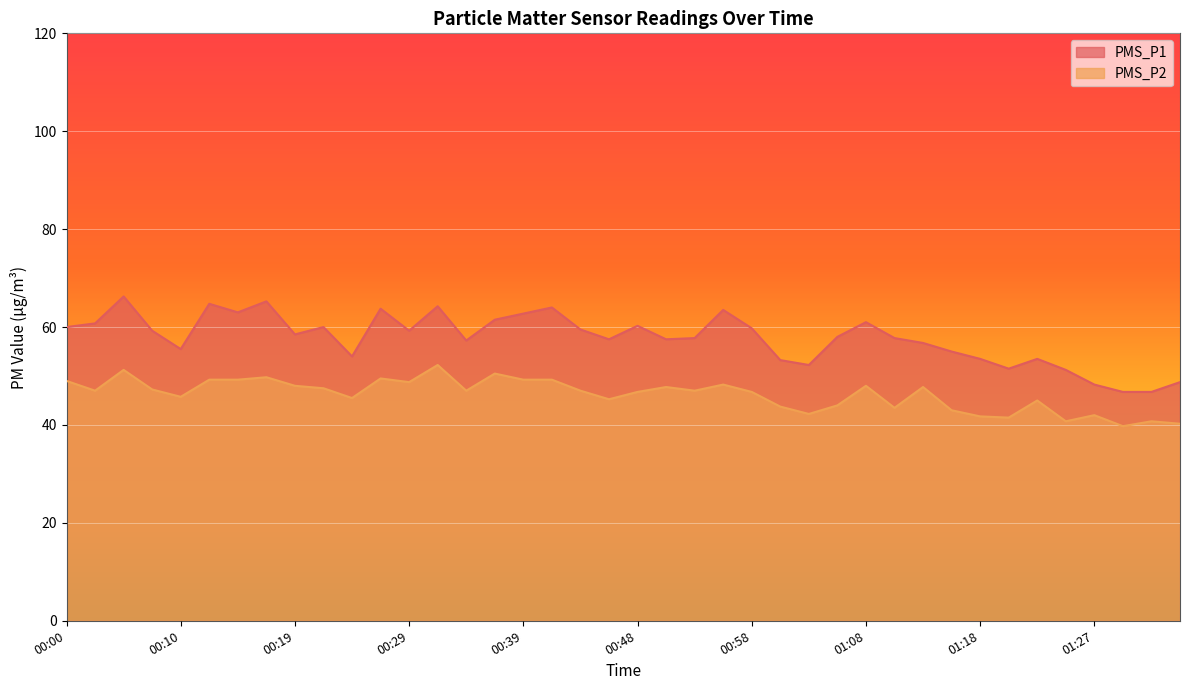

Reading right to left, list all the values displayed in this chart.

PMS_P1: 01:35=48.8	01:32=46.8	01:30=46.8	01:27=48.2	01:25=51.2	01:22=53.5	01:20=51.5	01:18=53.5	01:15=55.0	01:13=56.8	01:10=57.8	01:08=61.0	01:05=58.0	01:03=52.2	01:01=53.2	00:58=59.8	00:56=63.5	00:53=57.8	00:51=57.5	00:48=60.2	00:46=57.5	00:44=59.5	00:41=64.0	00:39=62.8	00:36=61.5	00:34=57.2	00:31=64.2	00:29=59.2	00:27=63.8	00:24=54.0	00:22=60.0	00:19=58.5	00:17=65.2	00:14=63.0	00:12=64.8	00:10=55.5	00:07=59.2	00:05=66.2	00:02=60.8	00:00=60.0
PMS_P2: 01:35=40.2	01:32=40.8	01:30=39.8	01:27=42.0	01:25=40.8	01:22=45.0	01:20=41.5	01:18=41.8	01:15=43.0	01:13=47.8	01:10=43.5	01:08=48.0	01:05=44.0	01:03=42.2	01:01=43.8	00:58=46.8	00:56=48.2	00:53=47.0	00:51=47.8	00:48=46.8	00:46=45.2	00:44=47.0	00:41=49.2	00:39=49.2	00:36=50.5	00:34=47.0	00:31=52.2	00:29=48.8	00:27=49.5	00:24=45.5	00:22=47.5	00:19=48.0	00:17=49.8	00:14=49.2	00:12=49.2	00:10=45.8	00:07=47.2	00:05=51.2	00:02=47.0	00:00=49.0